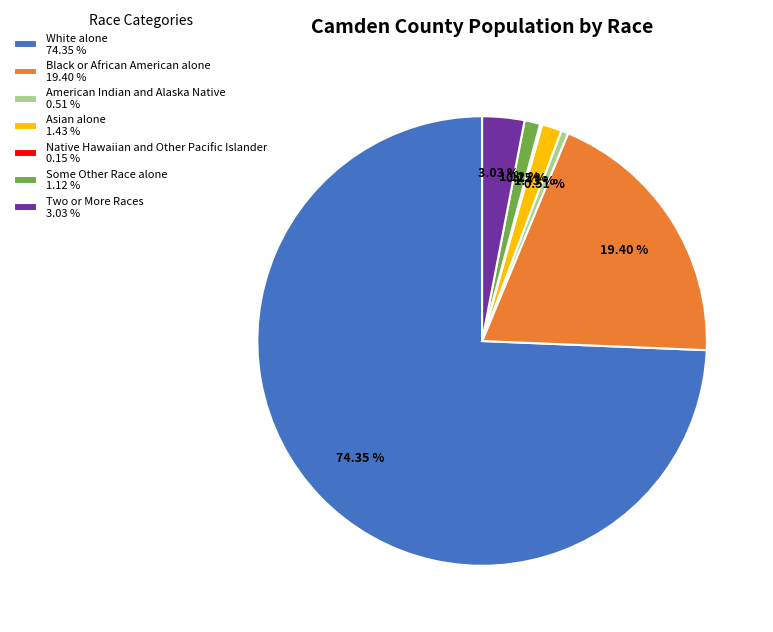

What portion of the pie excludes American Indian and Alaska Native?

99.5%